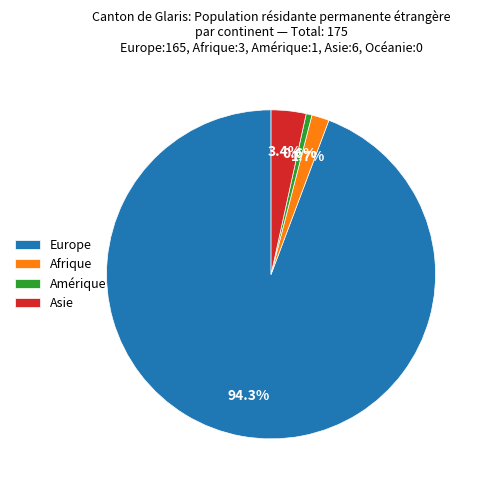

Is there any slice that represents more than half of the pie?

Yes